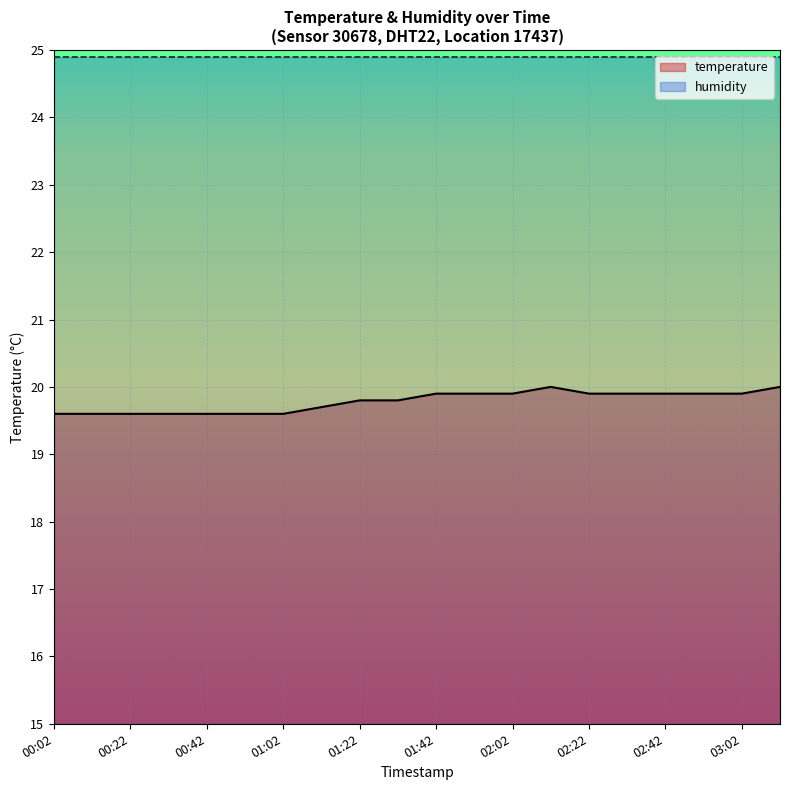

What is the smallest value displayed?

19.6